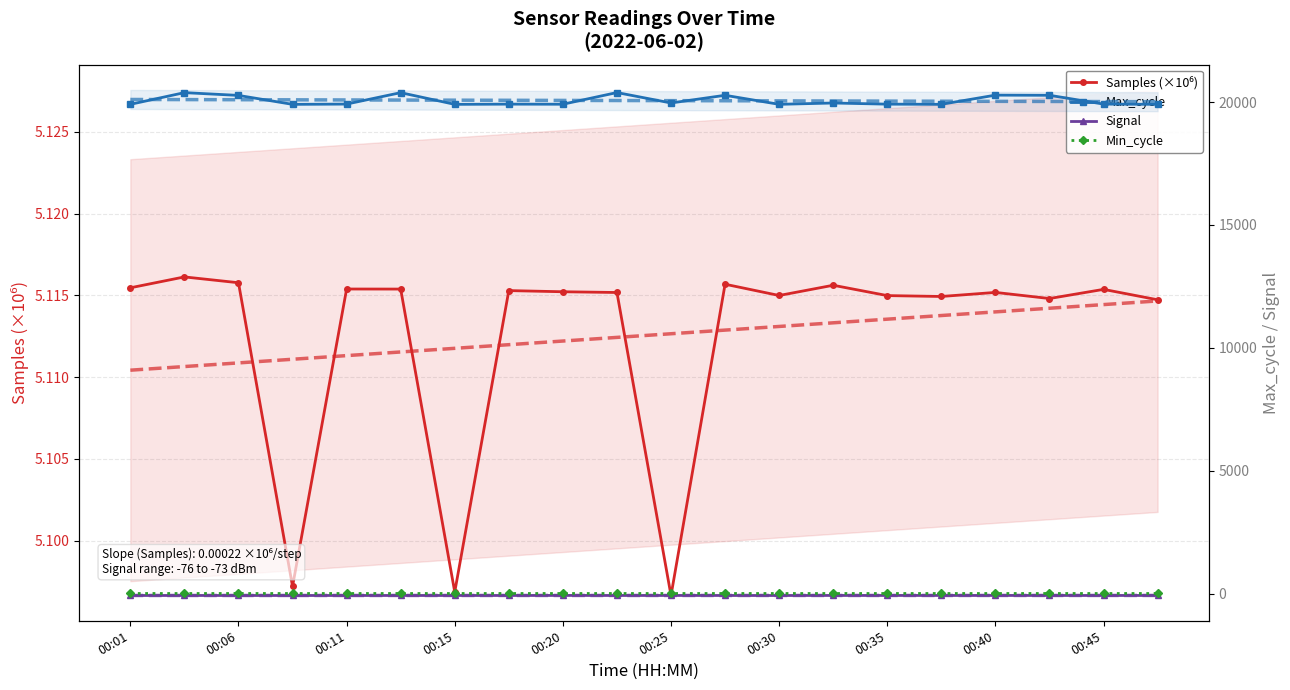

How many data points does each series have?

20